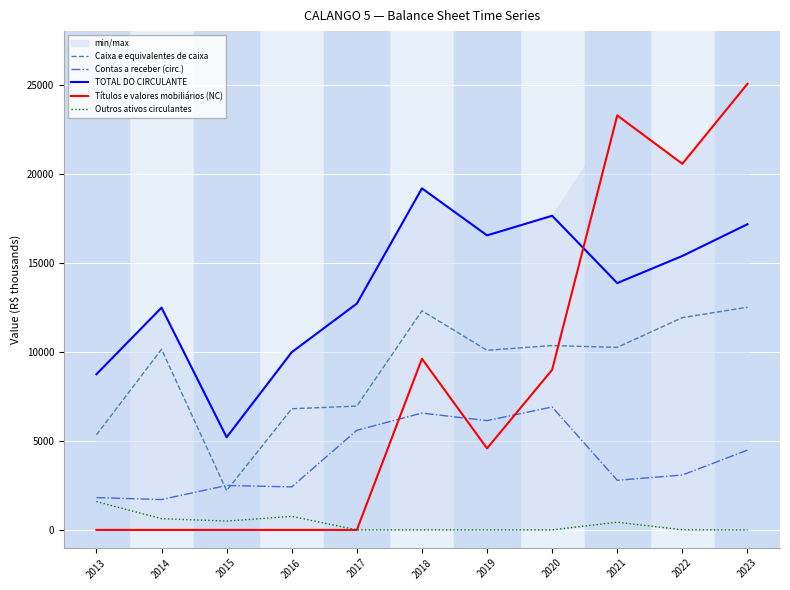

After their last crossing, which series has the higher values: Títulos e valores mobiliários (NC) or TOTAL DO CIRCULANTE?

Títulos e valores mobiliários (NC)